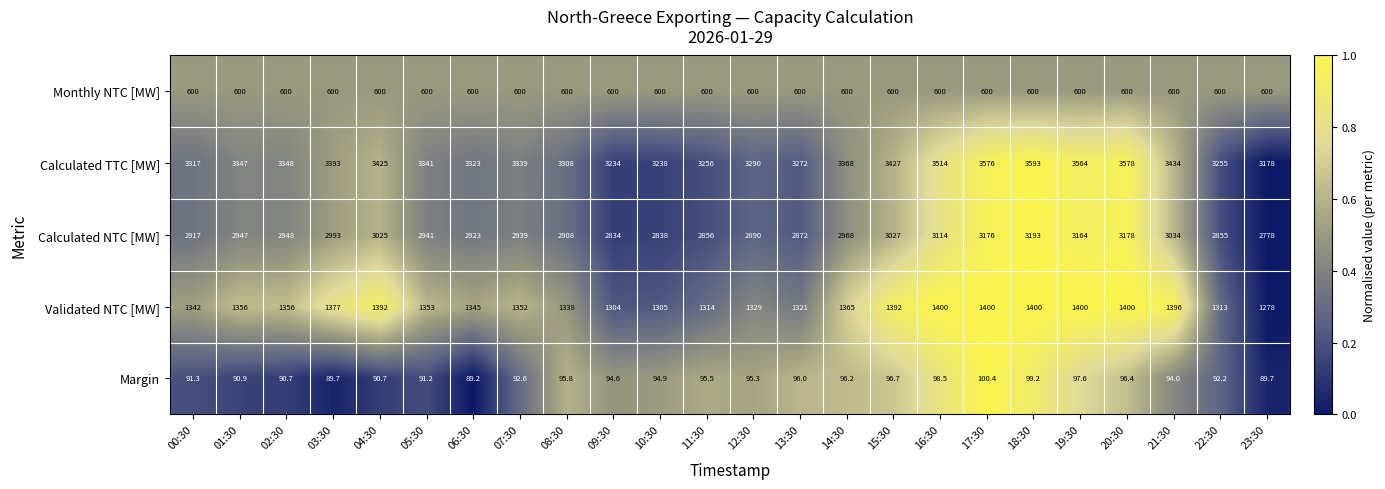

Rank the series at 01:30 from highest to lowest value.

Calculated TTC [MW], Calculated NTC [MW], Validated NTC [MW], Monthly NTC [MW], Margin